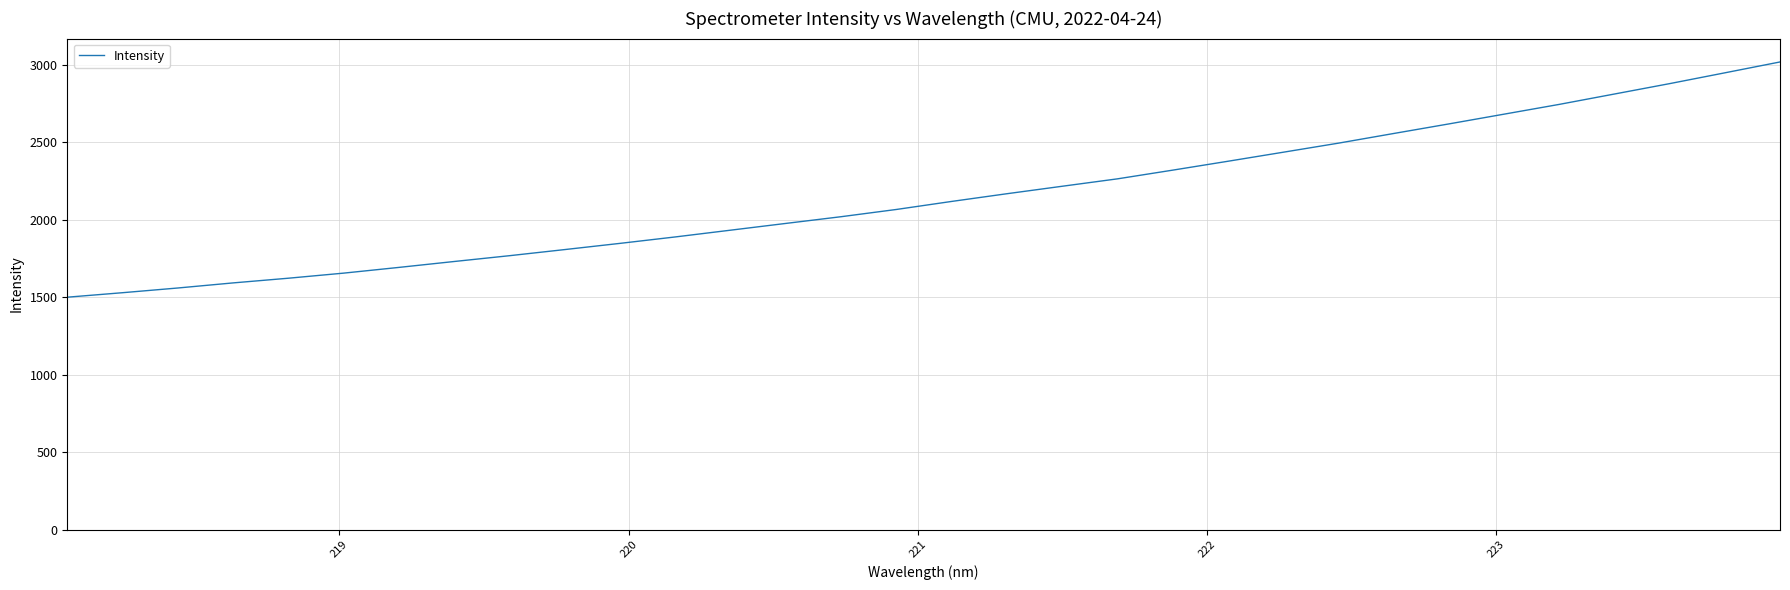

What is the difference between the maximum and minimum values?

1518.9